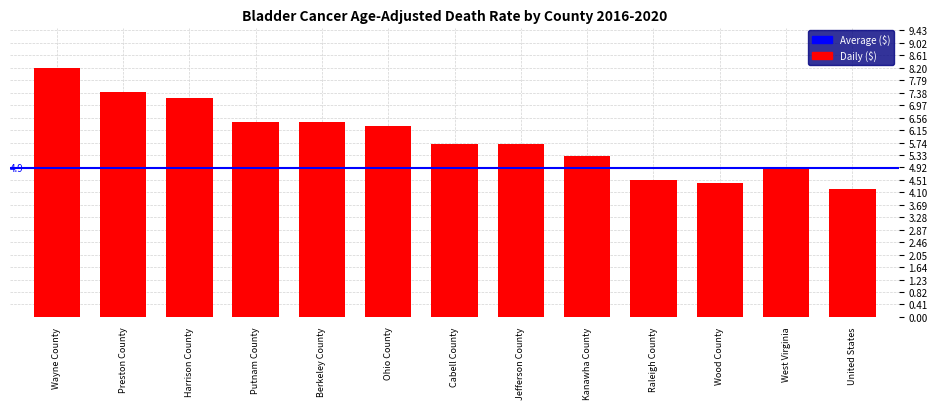

What is the difference between the values at Cabell County and Putnam County?

0.7